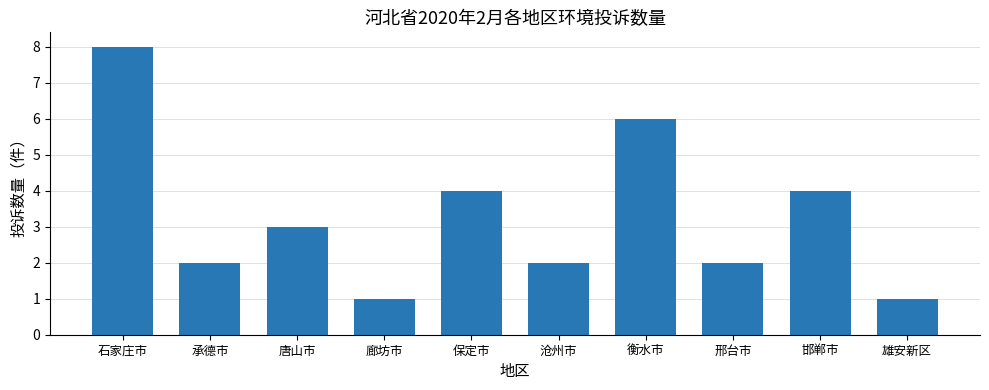

What is the change in value from 承德市 to 衡水市?

+4